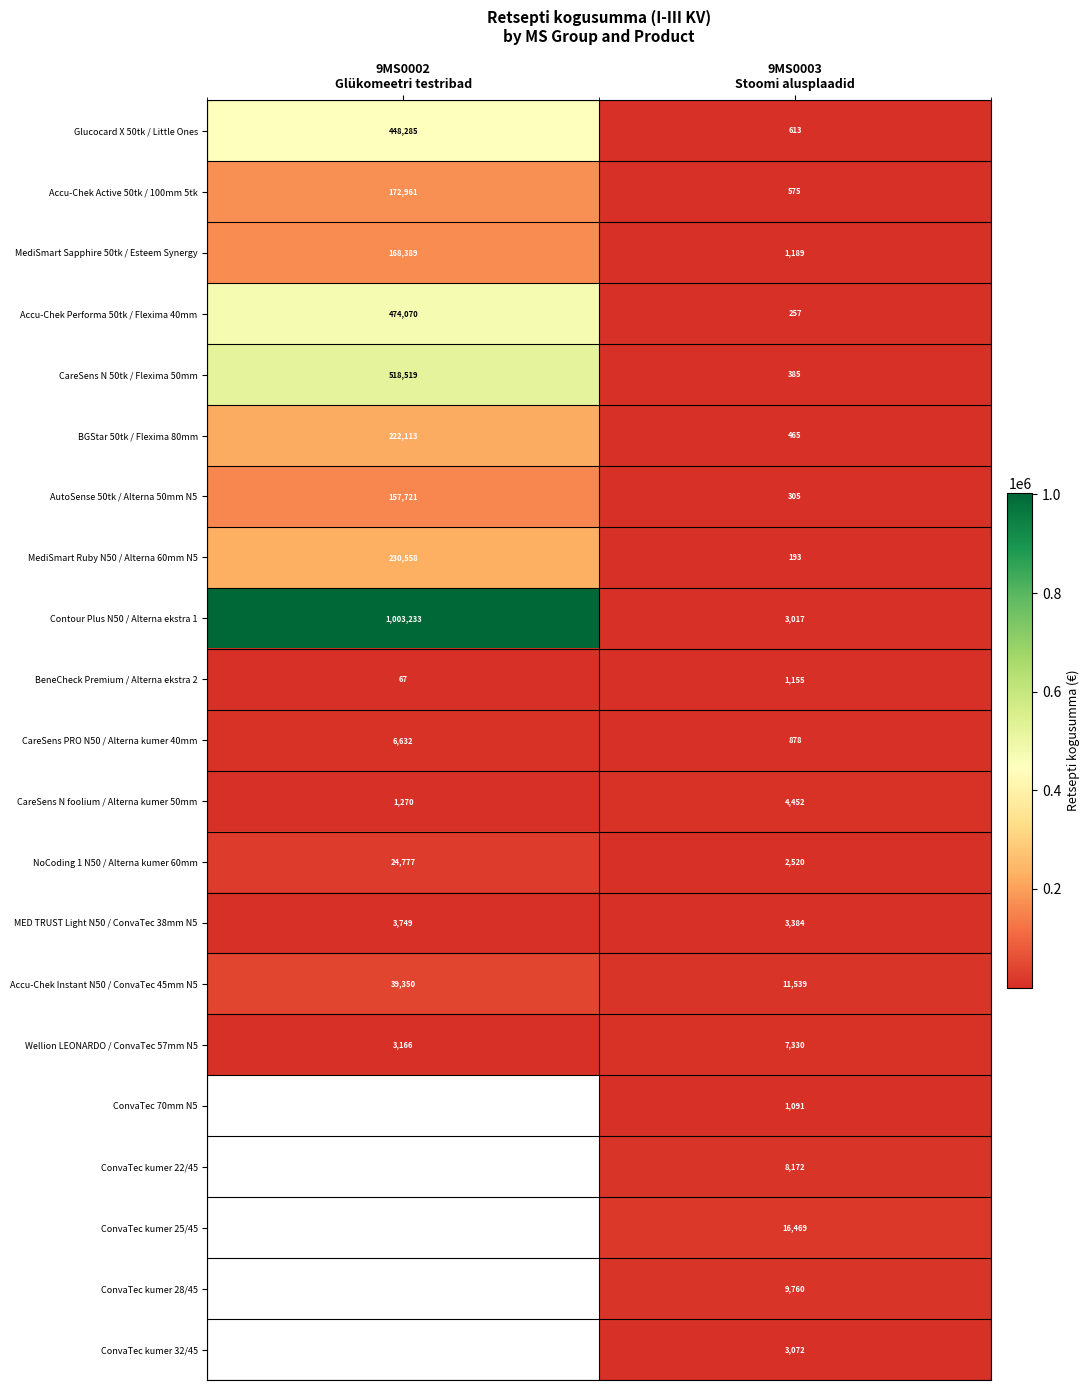

Which series has the widest spread of values?

Contour Plus N50 / Alterna ekstra 1